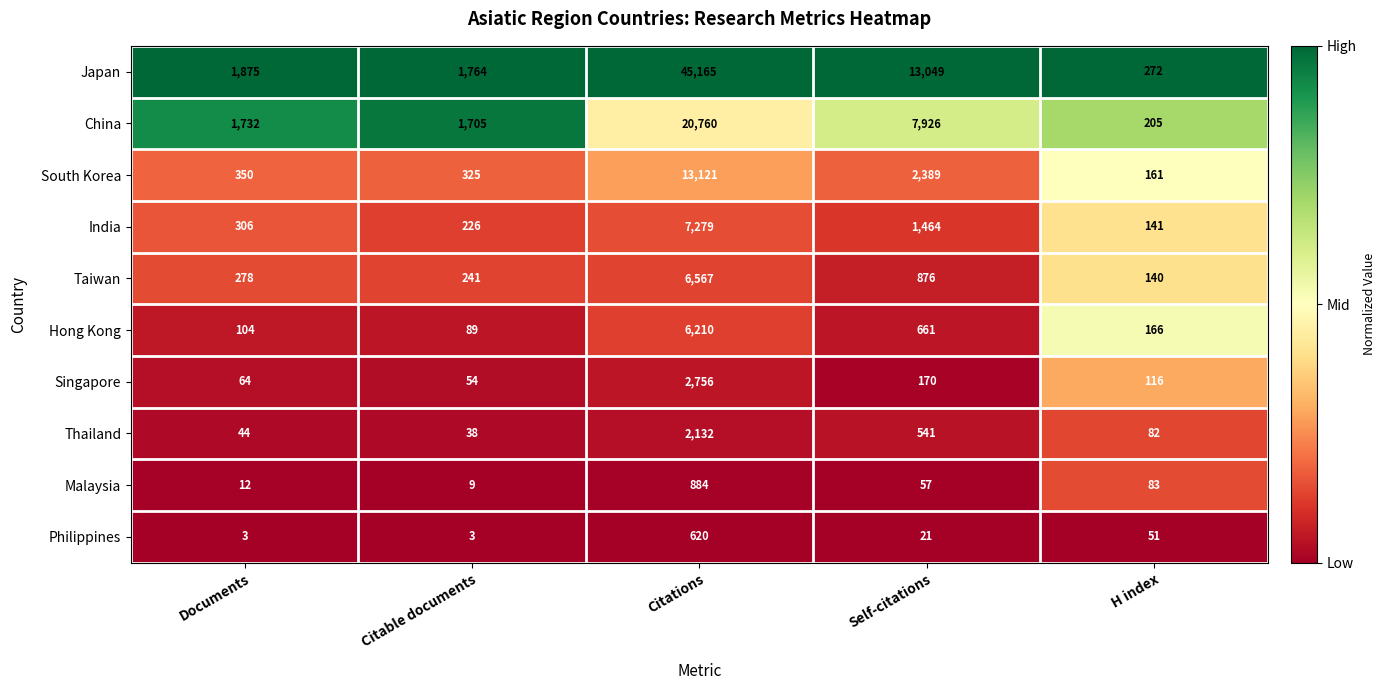

Count the number of data series in this chart.

10